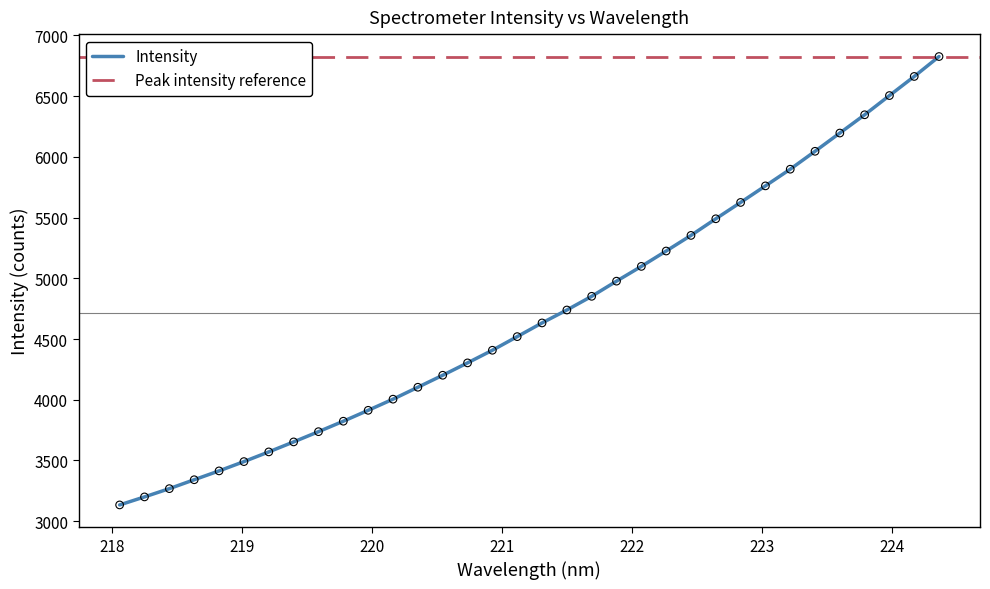

What is the change in value from 221.4993 to 223.9802?

+1766.0